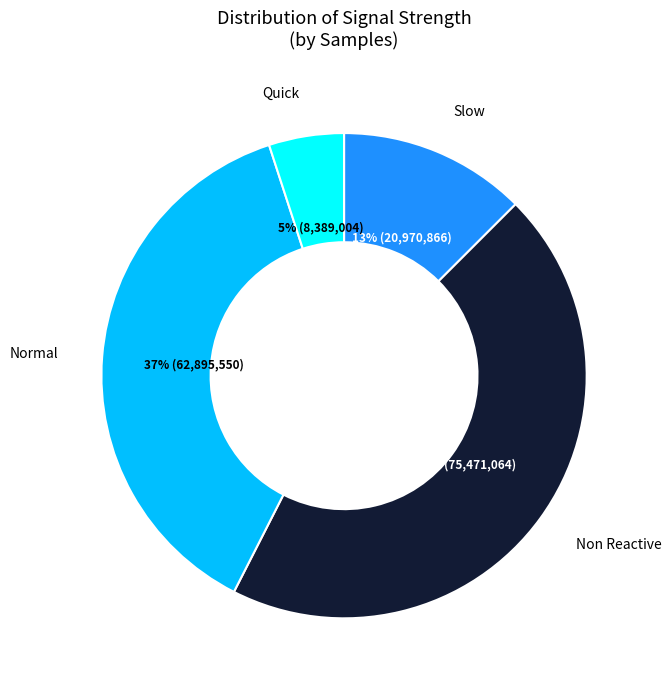

Does Quick account for over 50% of the chart?

No